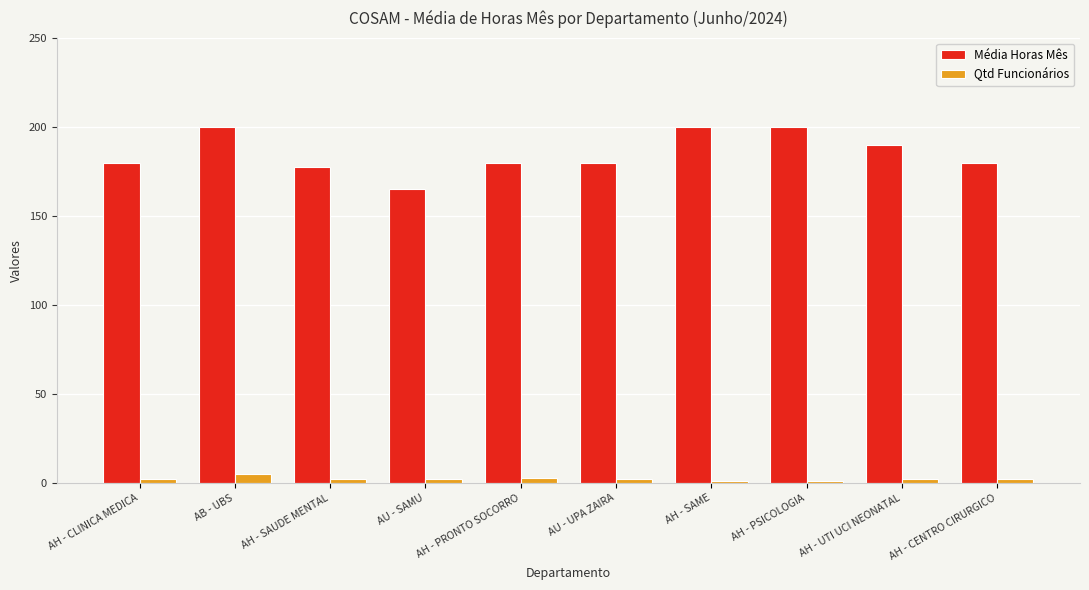

Rank the series by their maximum value, from highest to lowest.

Média Horas Mês, Qtd Funcionários